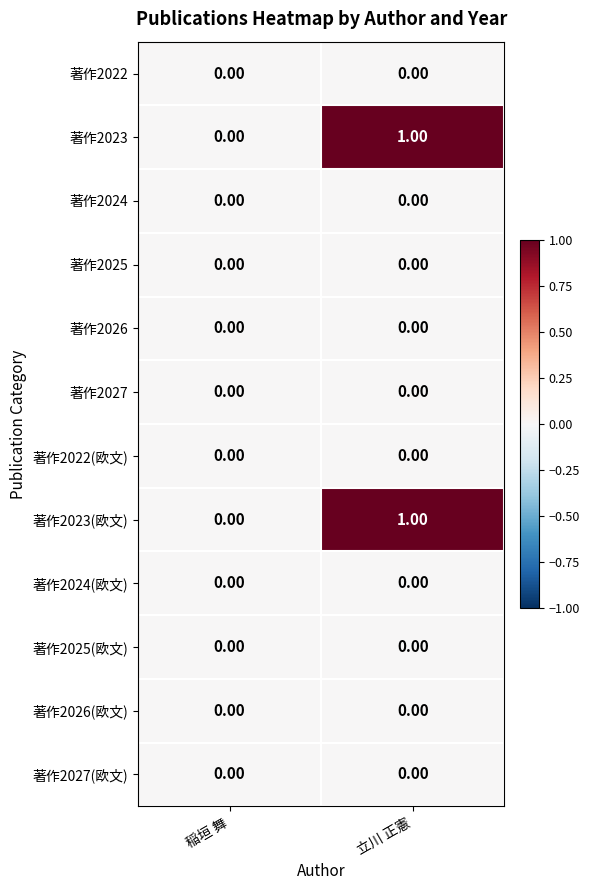

Which category has the highest value in the 著作2023(欧文) series?

立川 正憲